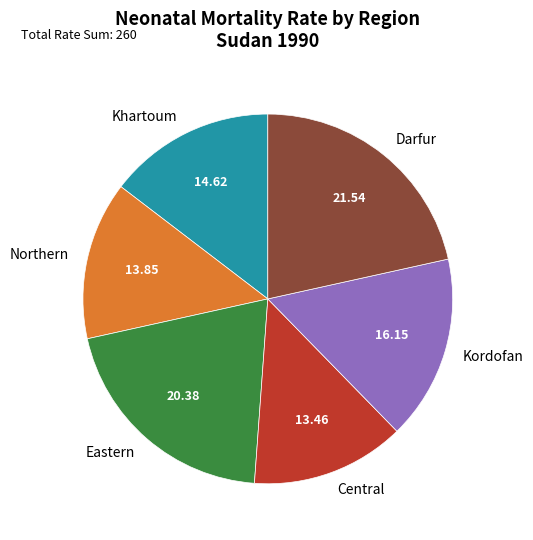

Between Eastern and Kordofan, which is larger?

Eastern